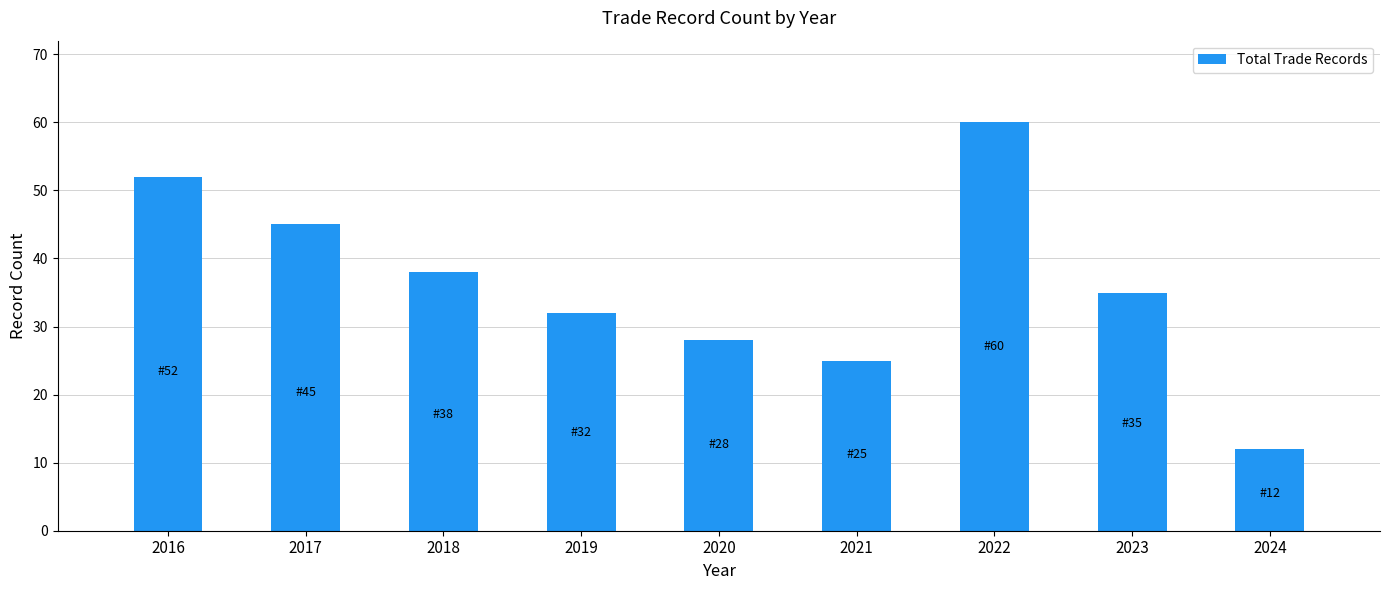

Rank the categories by value from highest to lowest.

2022, 2016, 2017, 2018, 2023, 2019, 2020, 2021, 2024